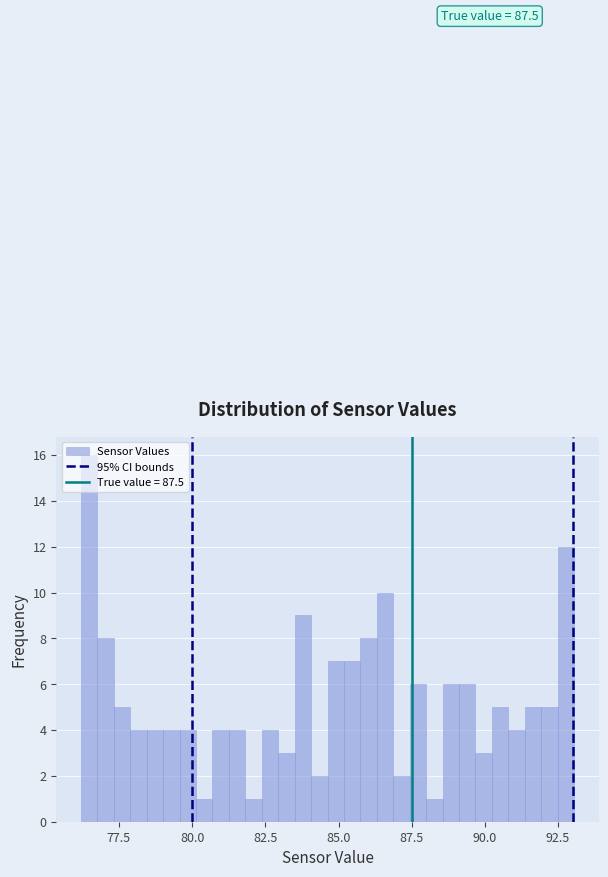

Around what value on the x-axis is the tallest bar? Give the approximate position of its centre, as read against the axis.

76.5